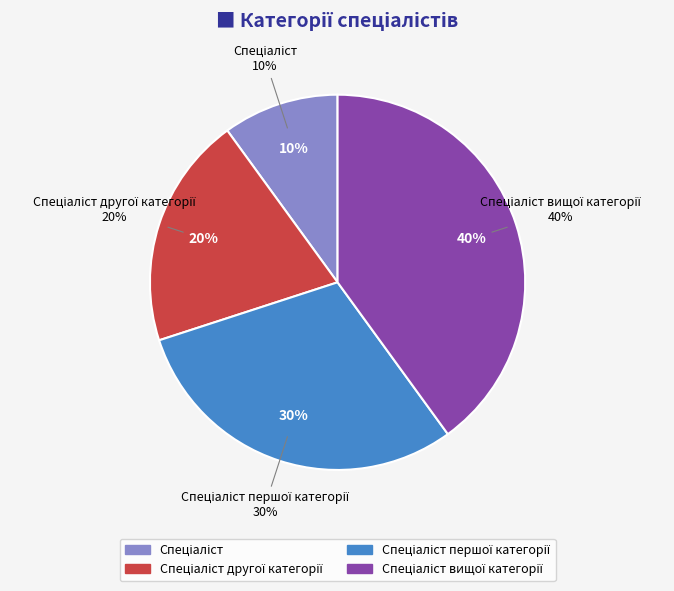

Between Спеціаліст першої категорії and Спеціаліст другої категорії, which is larger?

Спеціаліст першої категорії